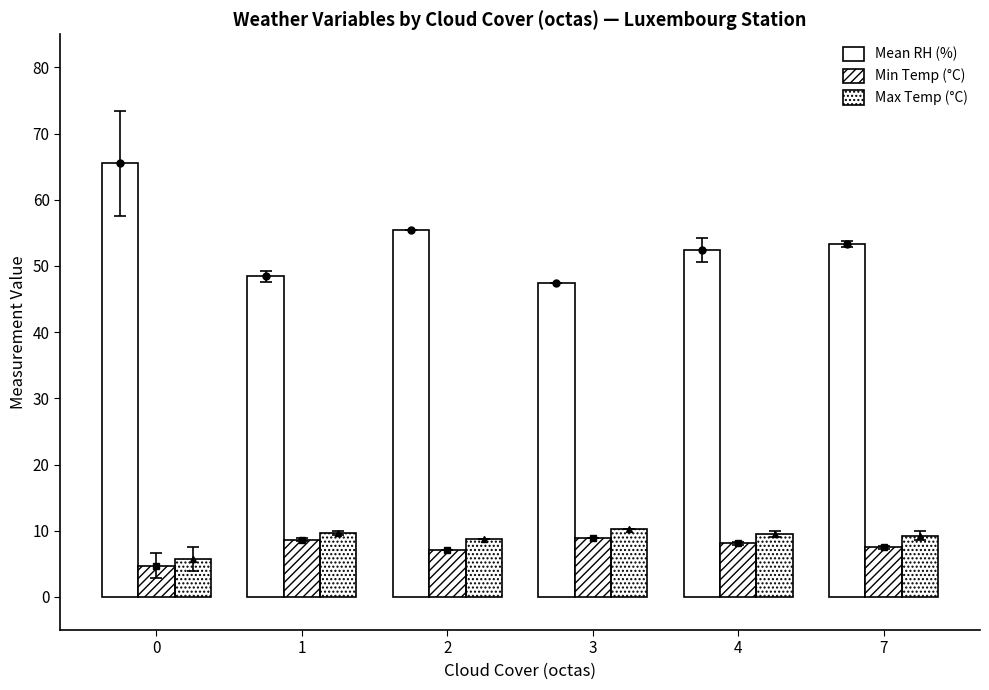

List the labels in order of Mean RH (%) value, smallest first.

3, 1, 4, 7, 2, 0